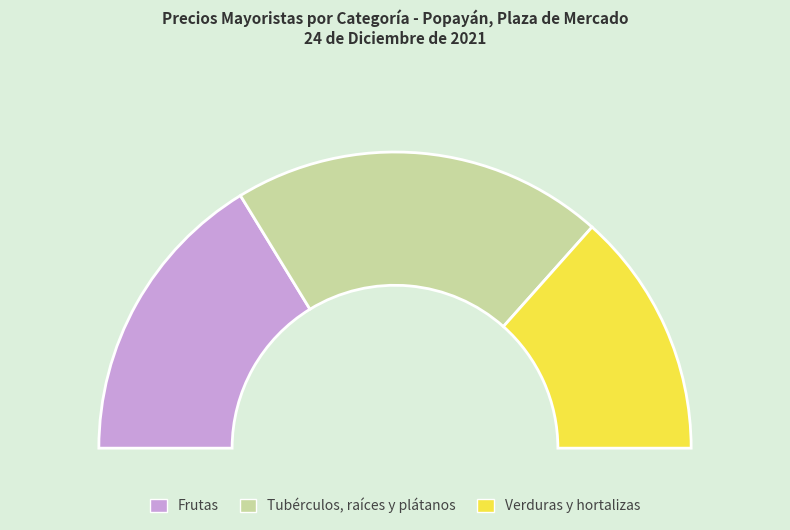

To the nearest percent, what is the combined percentage of Tubérculos, raíces y plátanos and Verduras y hortalizas?

67%